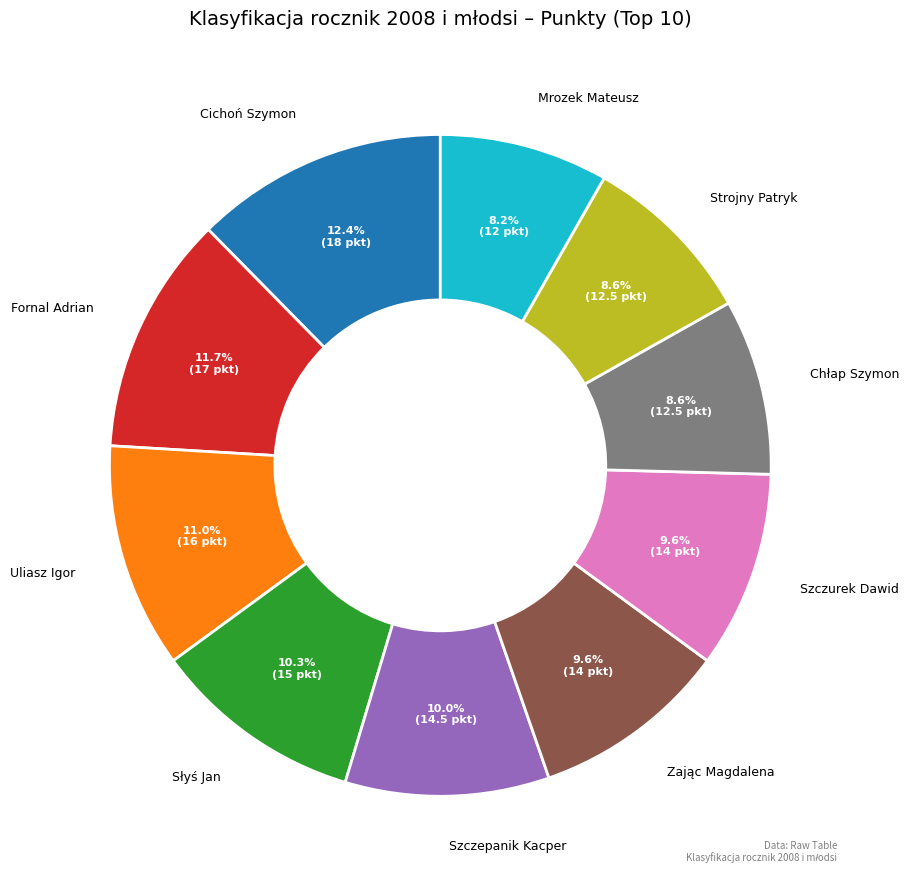

Is there a majority slice in this chart?

No